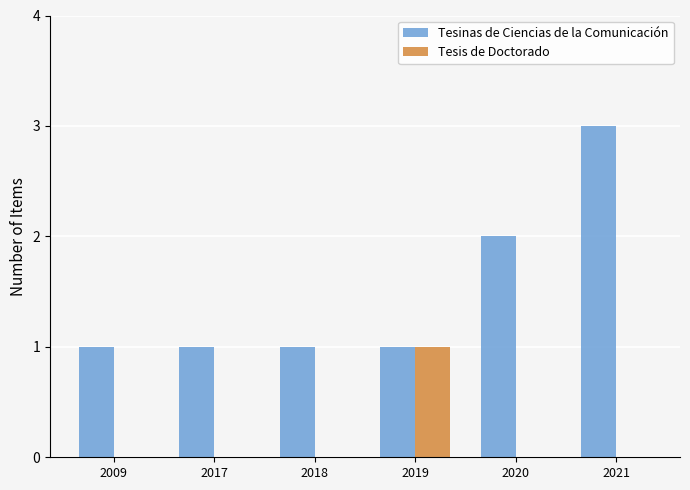

At which label is Tesinas de Ciencias de la Comunicación closest to 2?

2020